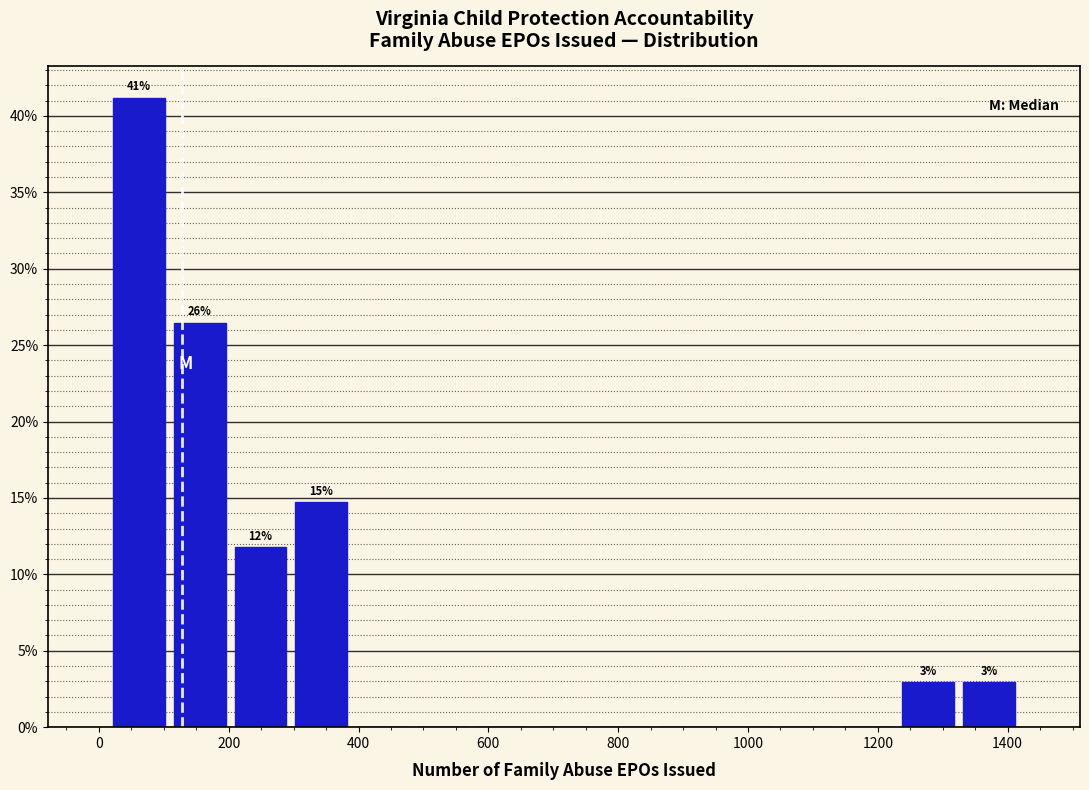

Which range on the x-axis has the tallest bar?

20 to 100